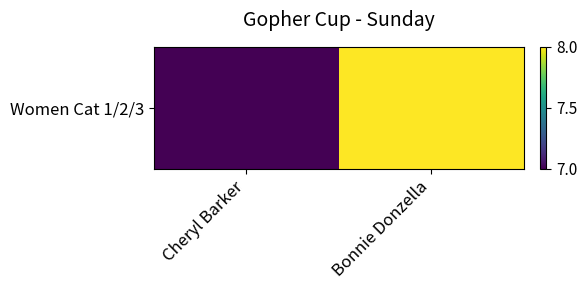

Count the values in the range 7 to 8.

2